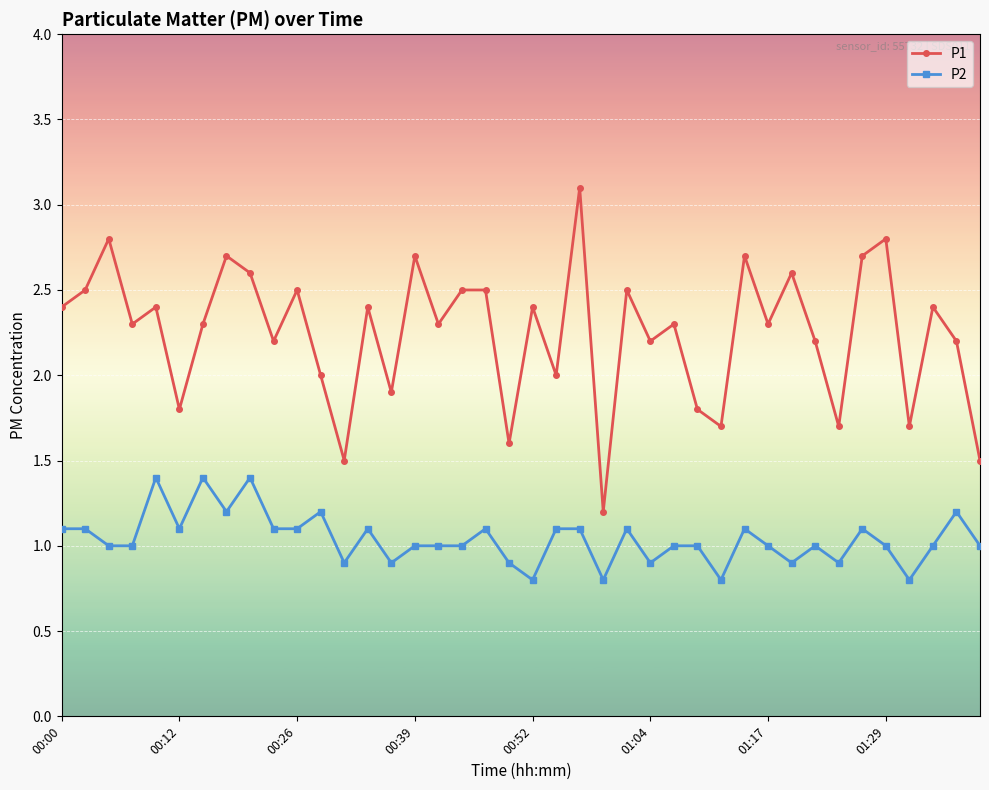

Reading left to right, list all the values displayed in this chart.

P1: 2.4	2.5	2.8	2.3	2.4	1.8	2.3	2.7	2.6	2.2	2.5	2.0	1.5	2.4	1.9	2.7	2.3	2.5	2.5	1.6	2.4	2.0	3.1	1.2	2.5	2.2	2.3	1.8	1.7	2.7	2.3	2.6	2.2	1.7	2.7	2.8	1.7	2.4	2.2	1.5
P2: 1.1	1.1	1.0	1.0	1.4	1.1	1.4	1.2	1.4	1.1	1.1	1.2	0.9	1.1	0.9	1.0	1.0	1.0	1.1	0.9	0.8	1.1	1.1	0.8	1.1	0.9	1.0	1.0	0.8	1.1	1.0	0.9	1.0	0.9	1.1	1.0	0.8	1.0	1.2	1.0